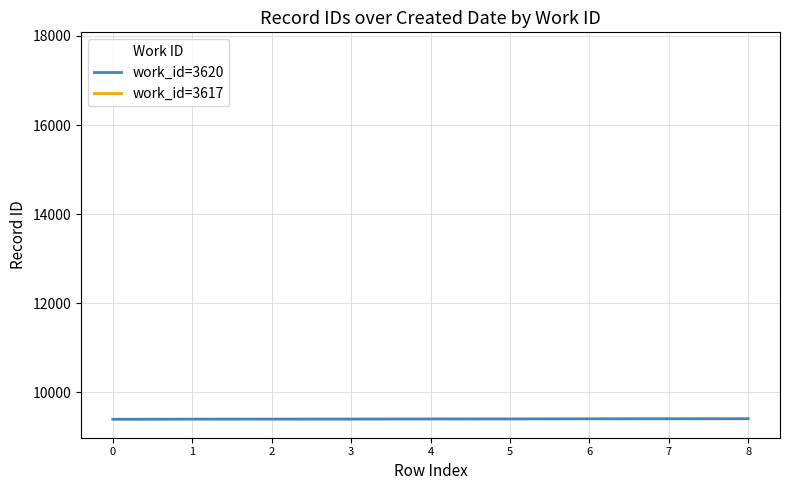

The value at 7 is 2748. True or false?

False